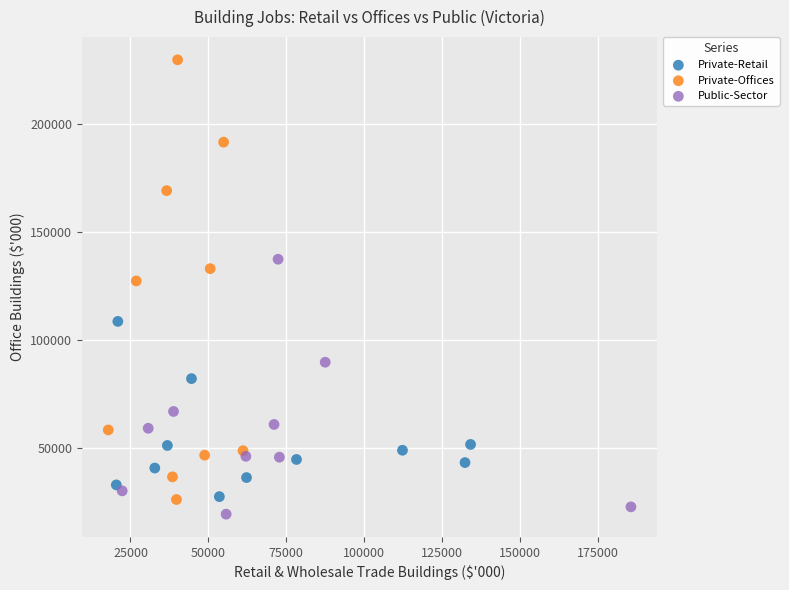

What are all the series names shown in the legend?

Private-Retail, Private-Offices, Public-Sector